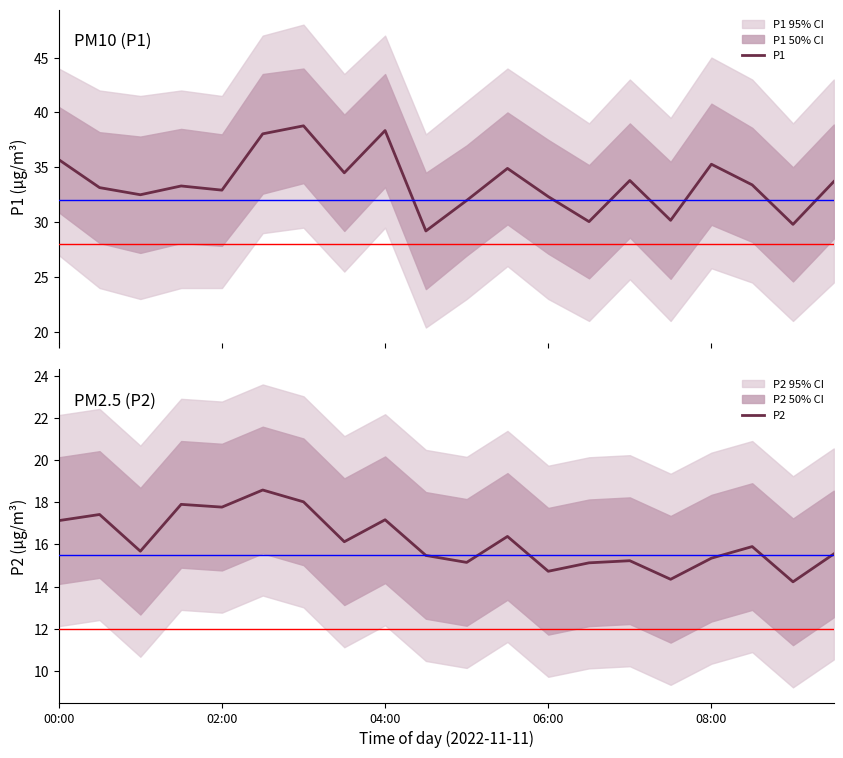

What is the value of the P1 point at the 7th from the left?

38.8